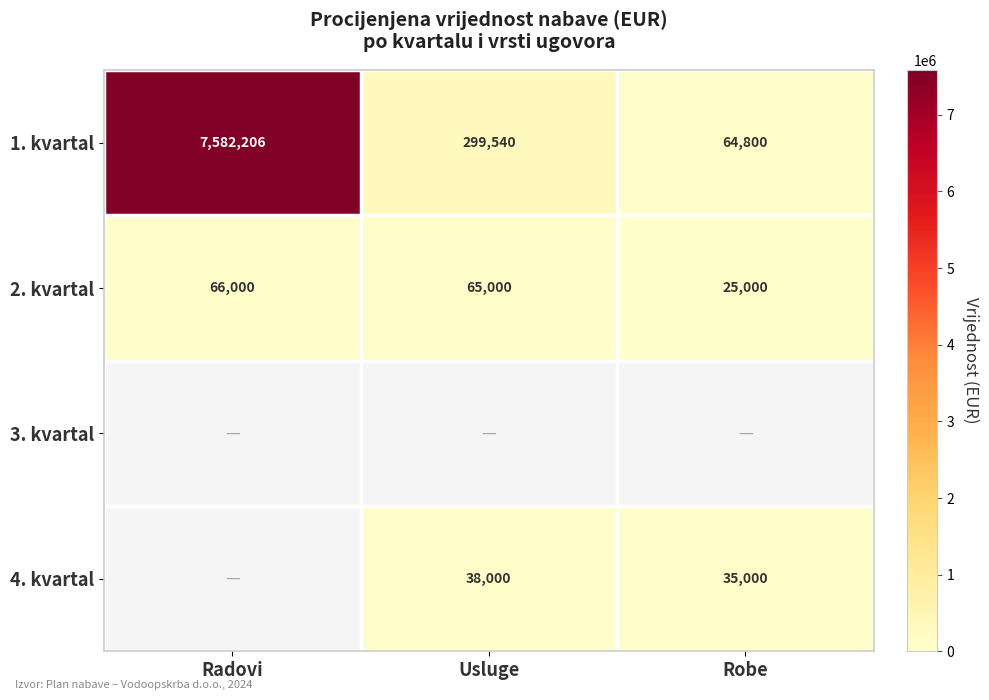

Which category has the highest value in the 2. kvartal series?

Radovi